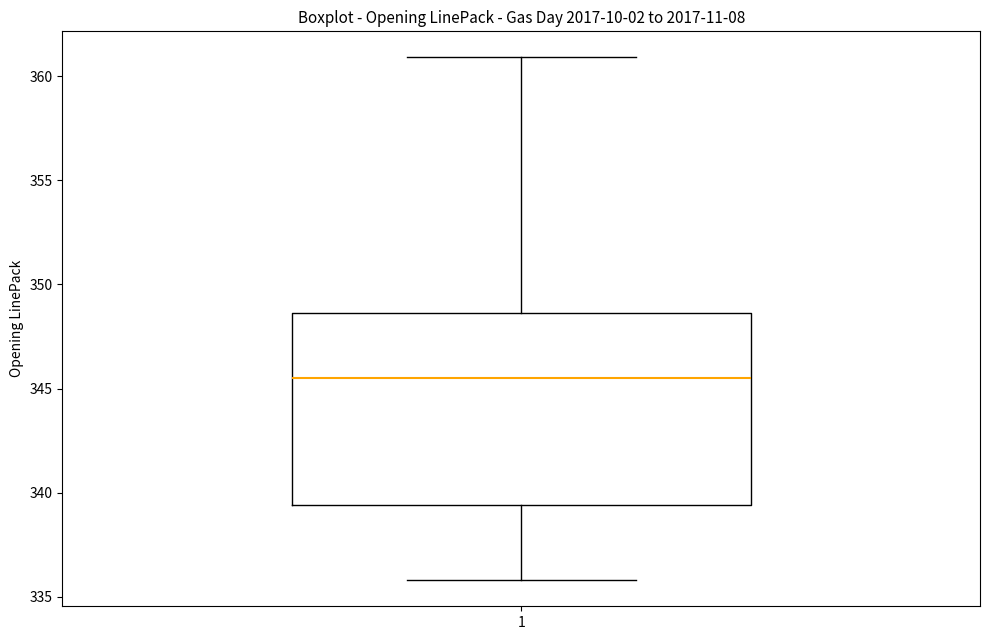

Where does the lower whisker of the box at x = 1 end on the y-axis? The values are not printed on the chart, so give them approximately, as read against the axis.

336.0